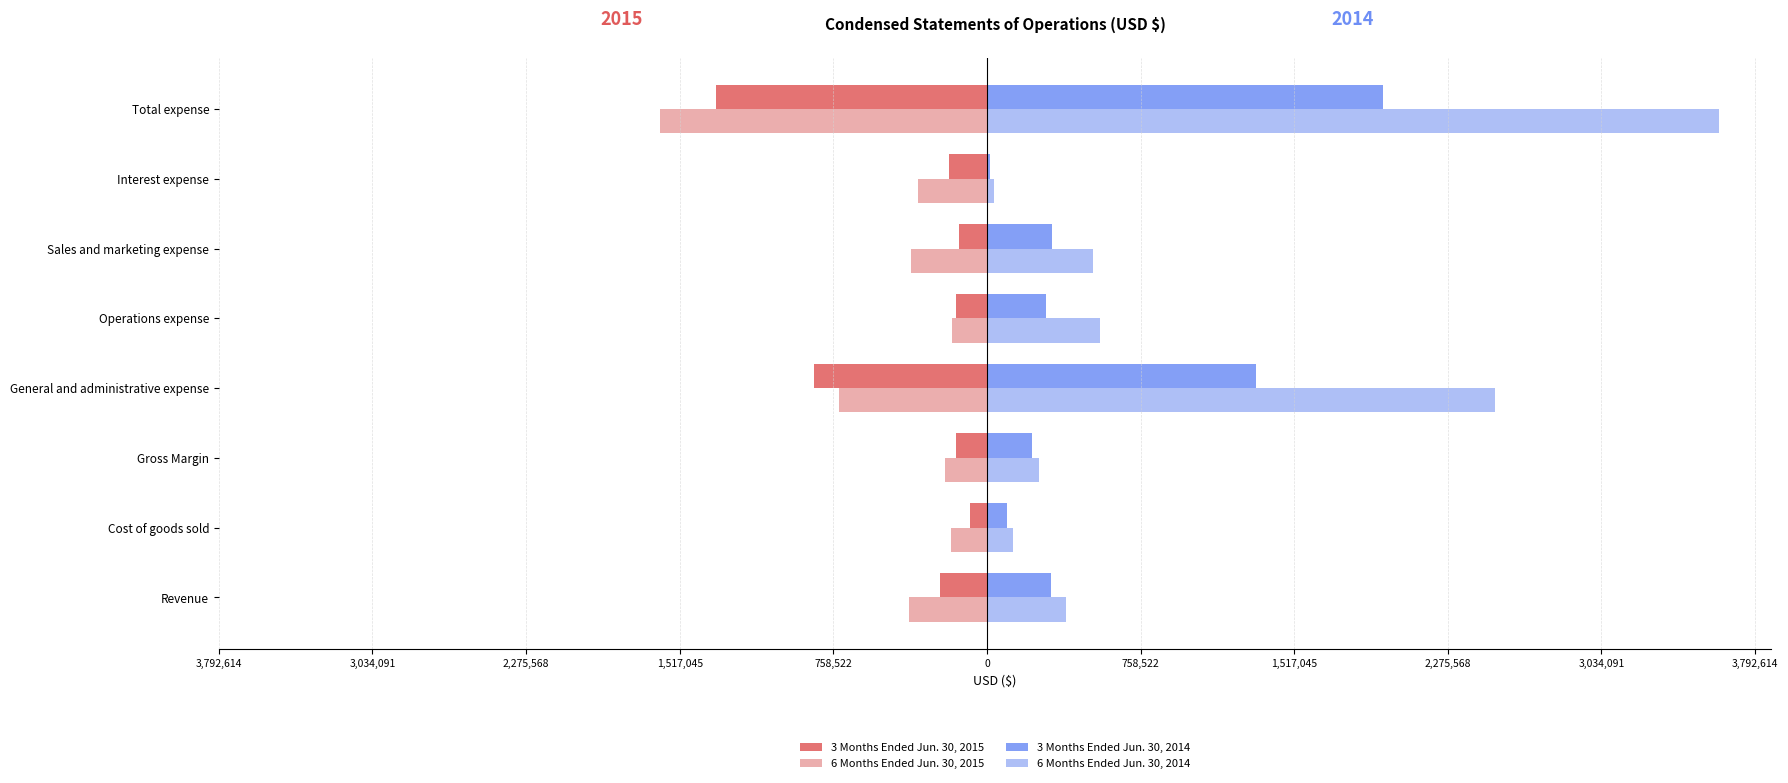

What are all the series names shown in the legend?

3 Months Ended Jun. 30, 2015, 6 Months Ended Jun. 30, 2015, 3 Months Ended Jun. 30, 2014, 6 Months Ended Jun. 30, 2014